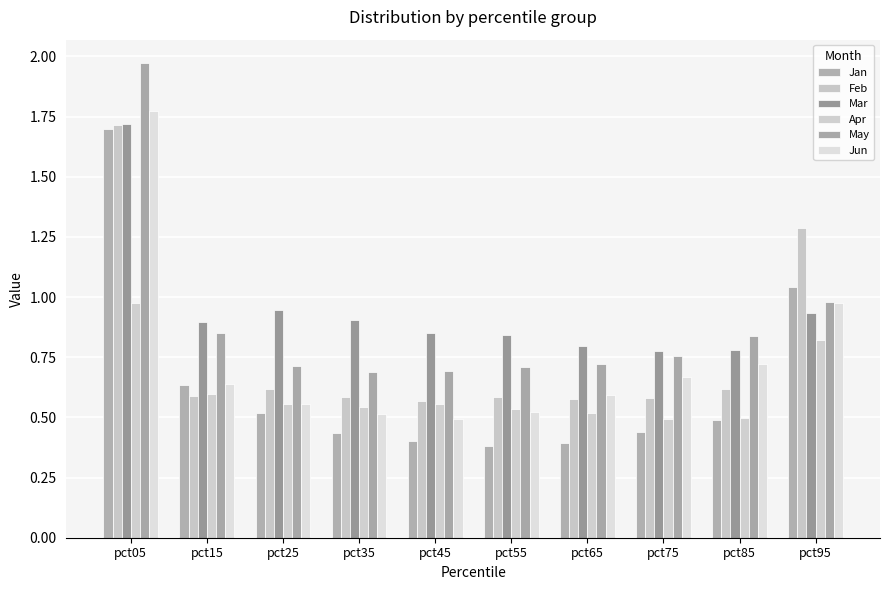

Which series has the largest total across all categories?

Mar